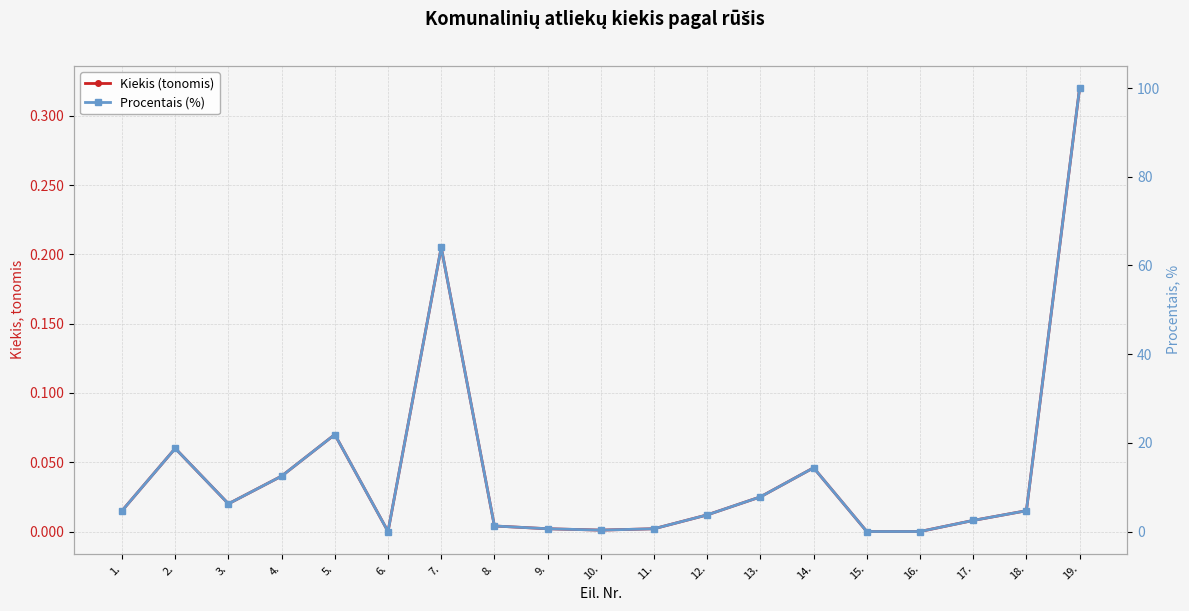

What is the label of the 19th point from the right?

1.